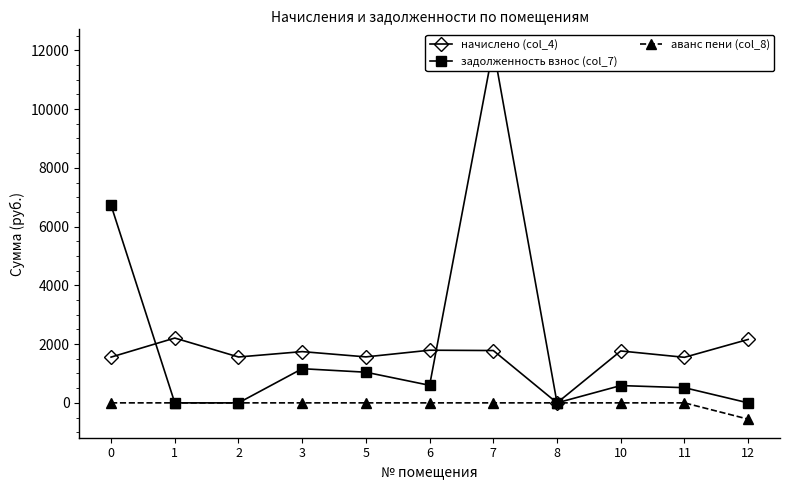

List the series in order of their overall mean, highest first.

задолженность взнос (col_7), начислено (col_4), аванс пени (col_8)